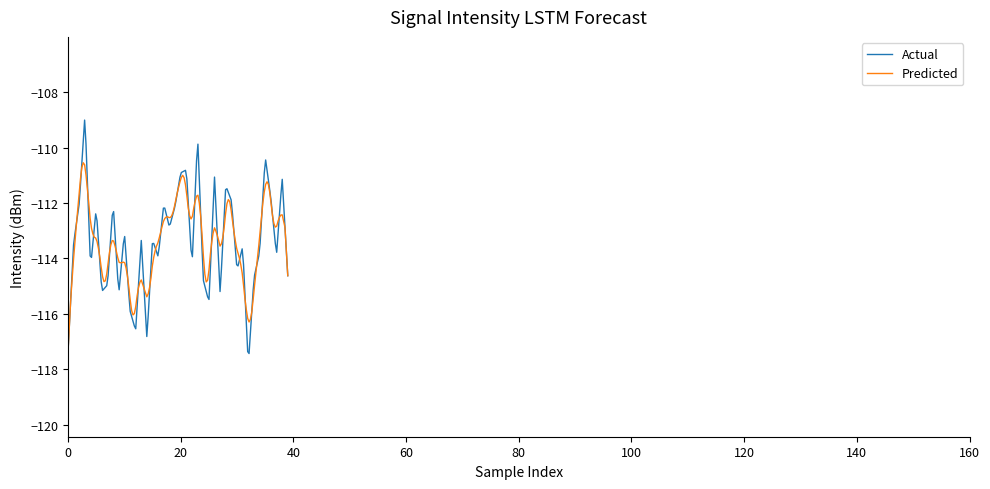

Which series has the largest range (max minus min)?

Actual